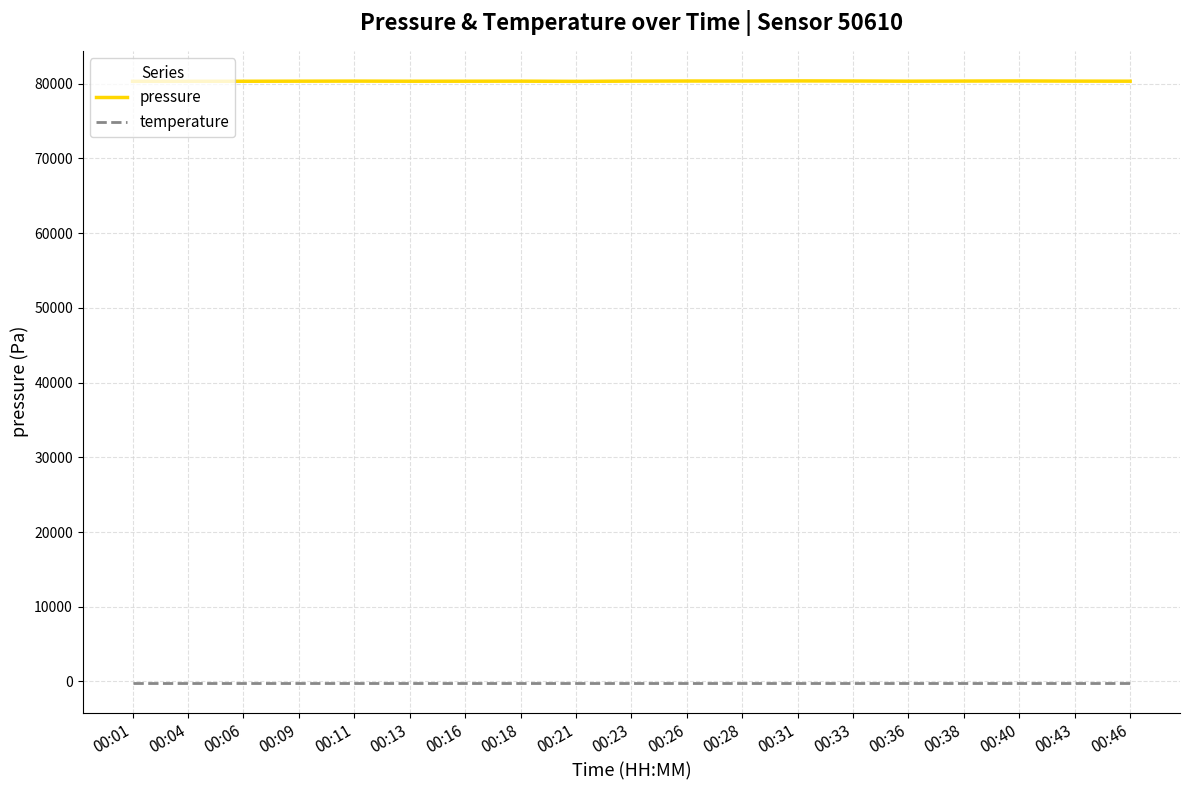

Is the value of temperature at 00:16 greater than the value of pressure at 00:11?

No